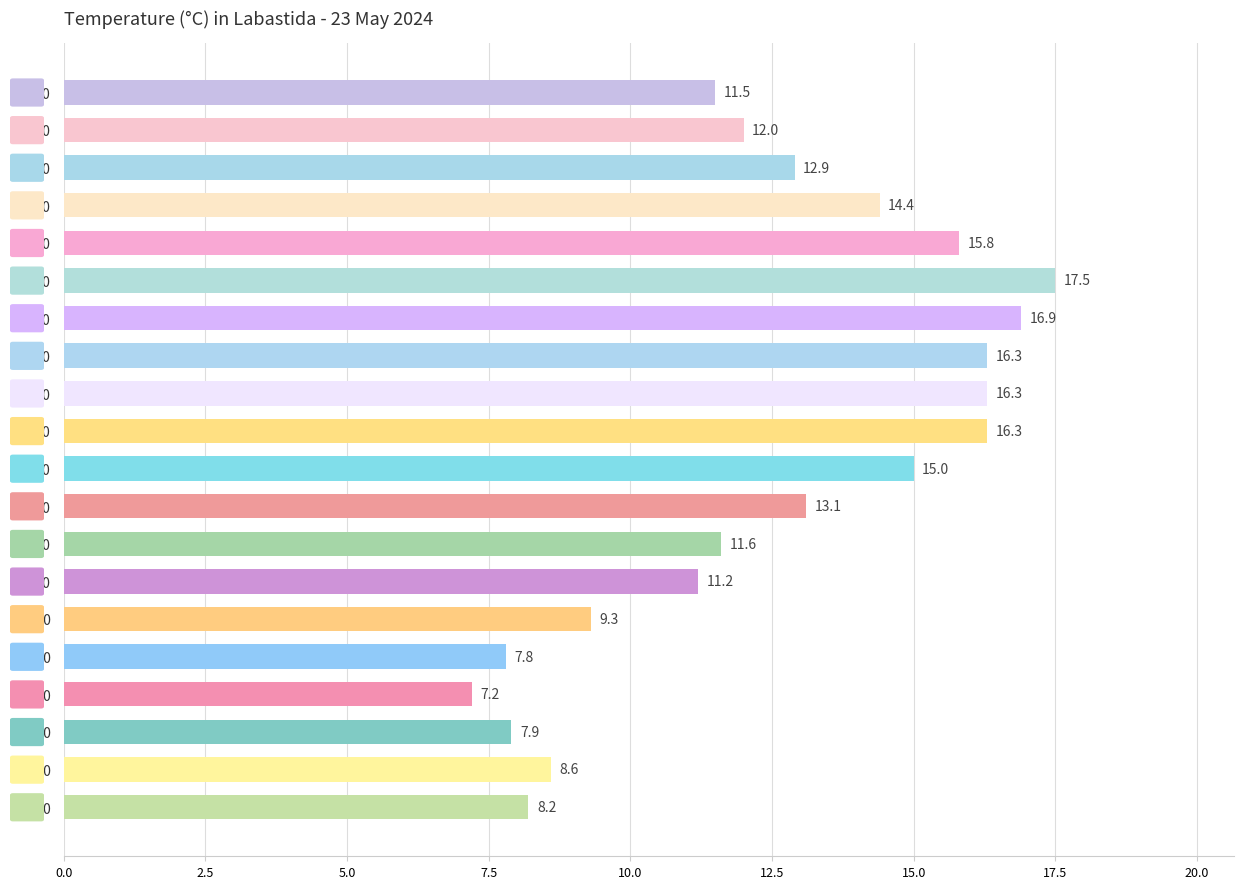

What is the difference between the second highest and minimum values?

9.7